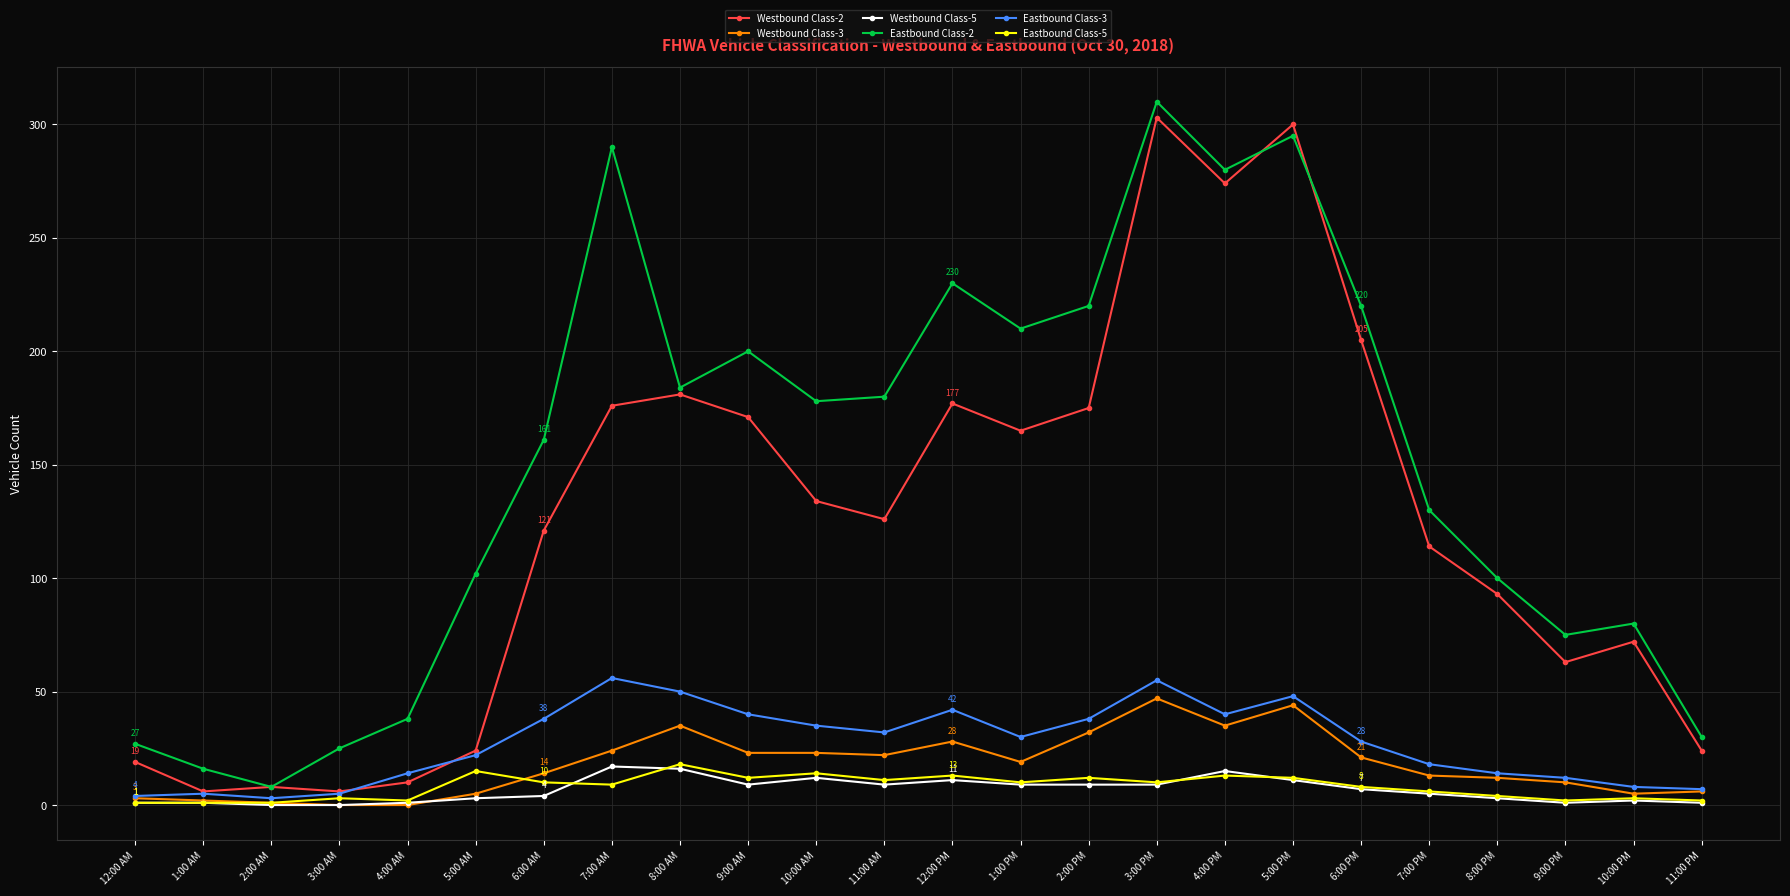

True or false: Eastbound Class-3 has a value of 5 at 1:00 AM.

True